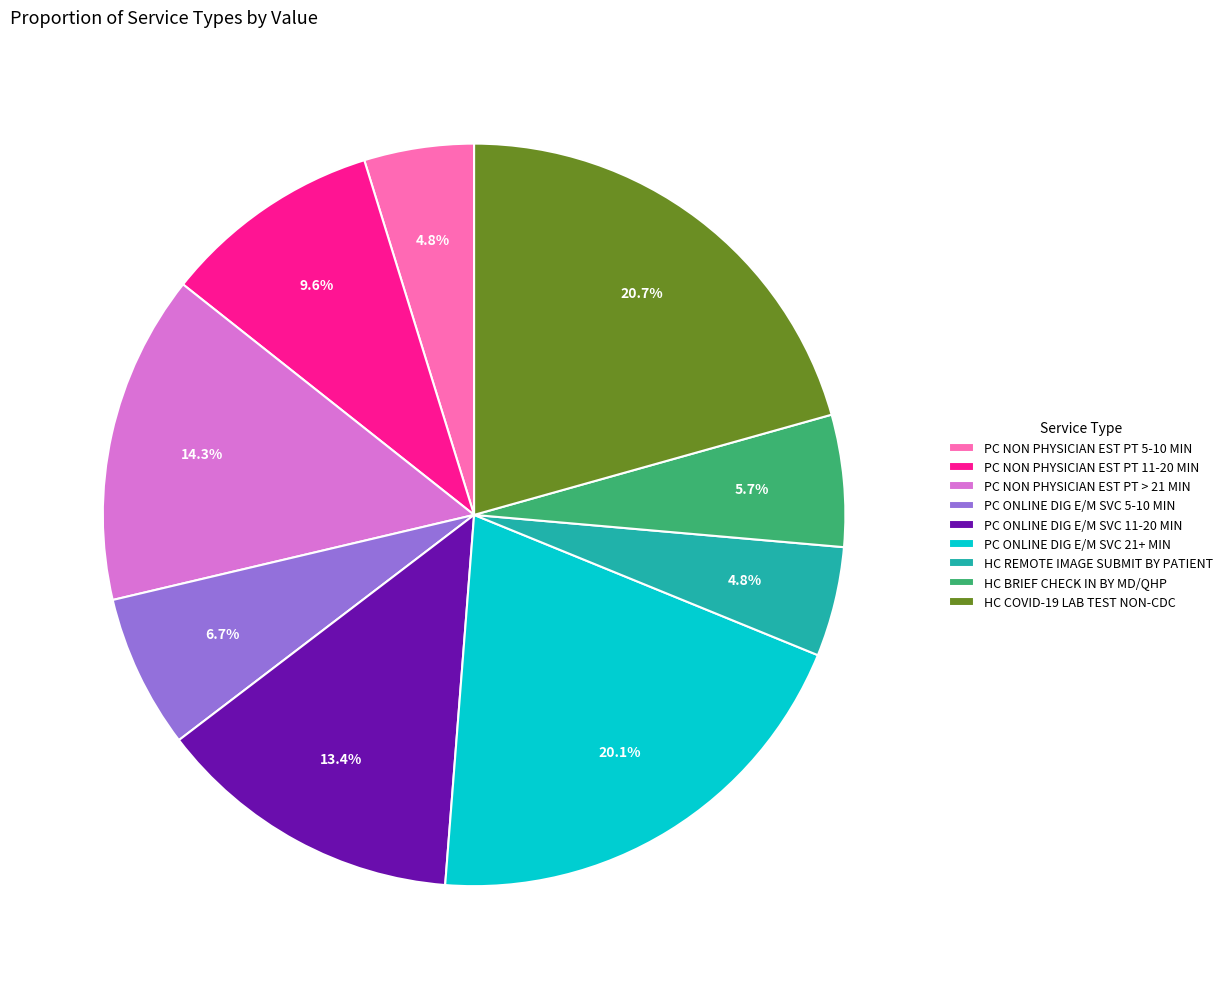

Is it true that PC ONLINE DIG E/M SVC 11-20 MIN is 13% of the pie?

True